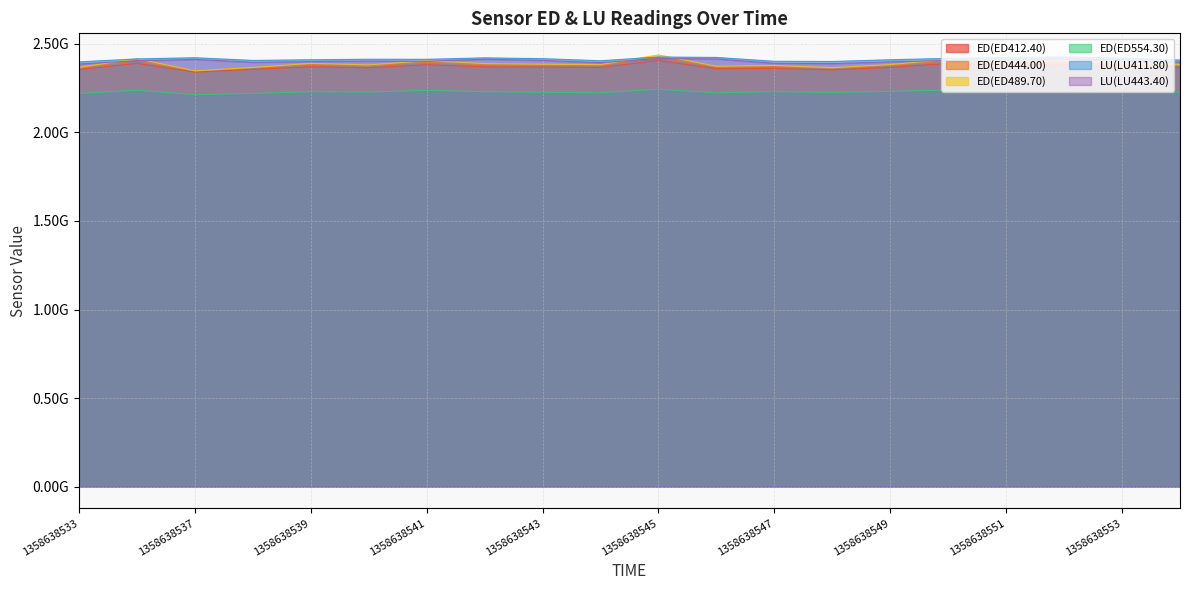

What is the value of the LU(LU443.40) point at the 15th from the left?

2398199753